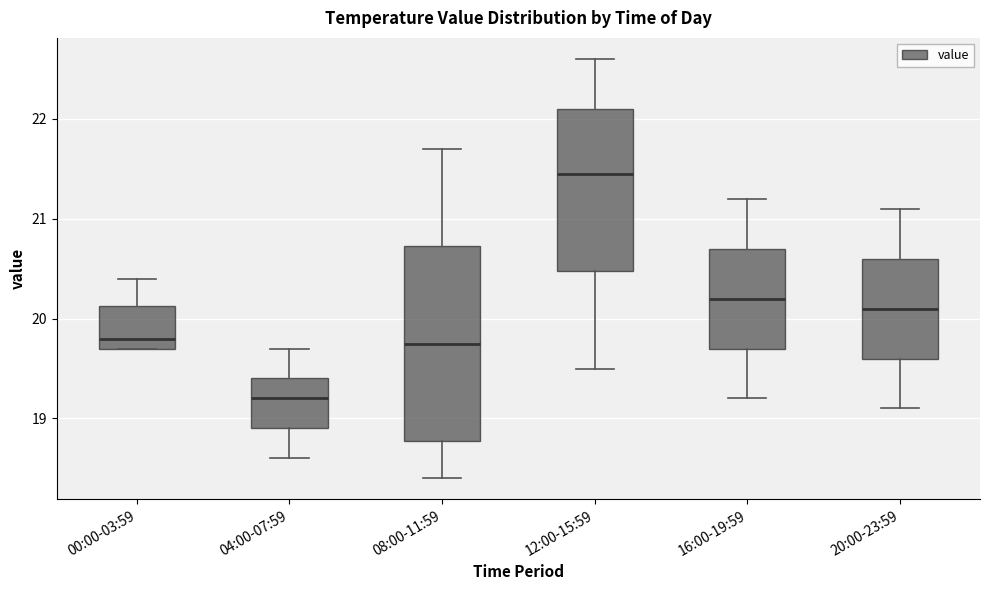

Which box's median line is the lowest?

04:00-07:59